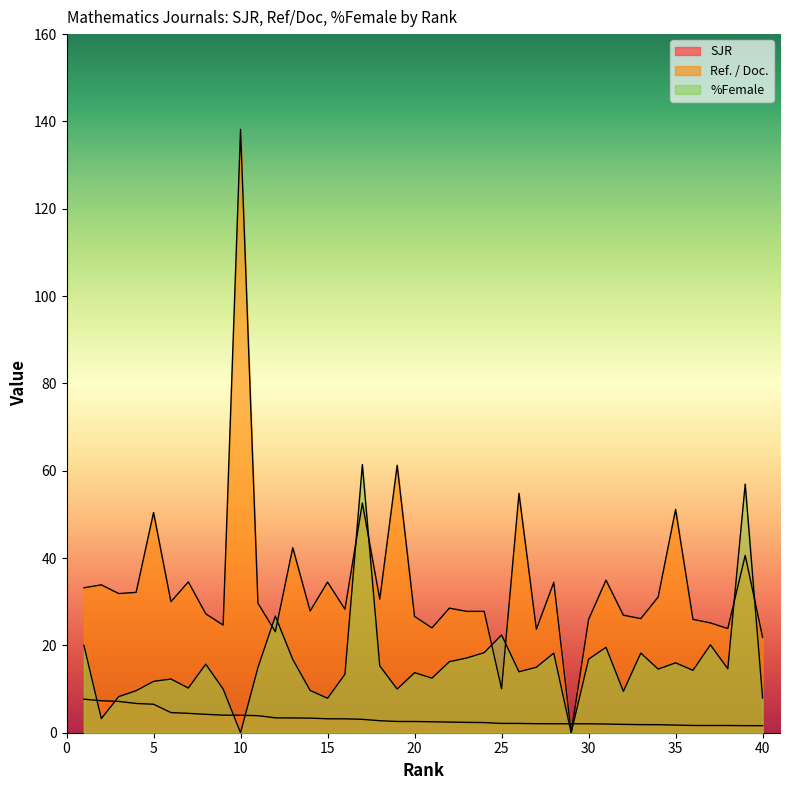

Rank the categories by %Female value from highest to lowest.

17, 39, 12, 25, 37, 1, 31, 24, 33, 28, 23, 30, 13, 22, 35, 8, 18, 27, 11, 38, 34, 36, 26, 20, 16, 21, 6, 5, 7, 9, 19, 14, 4, 32, 3, 40, 15, 2, 10, 29